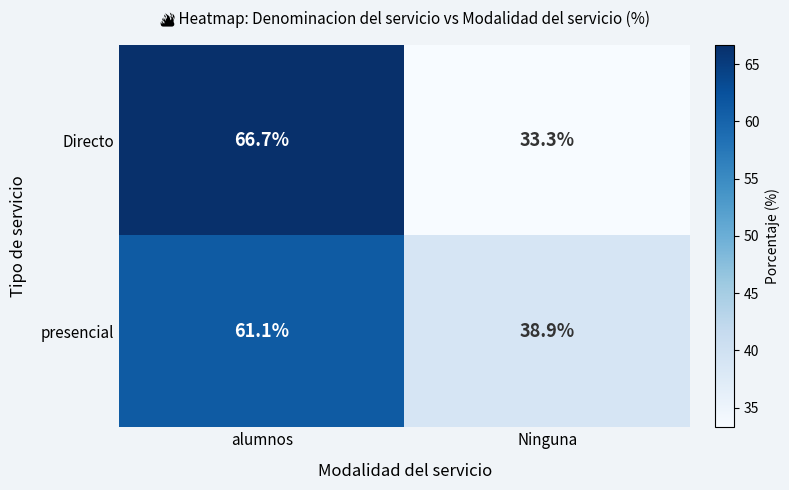

Which series has the largest range (max minus min)?

Directo